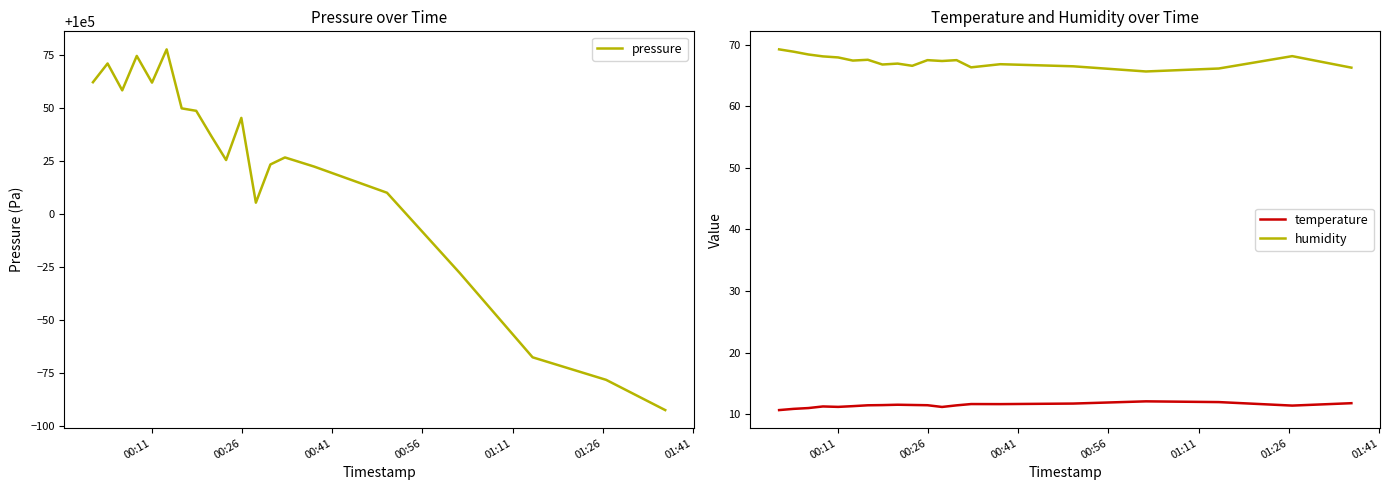

True or false: temperature and humidity intersect in this chart.

False